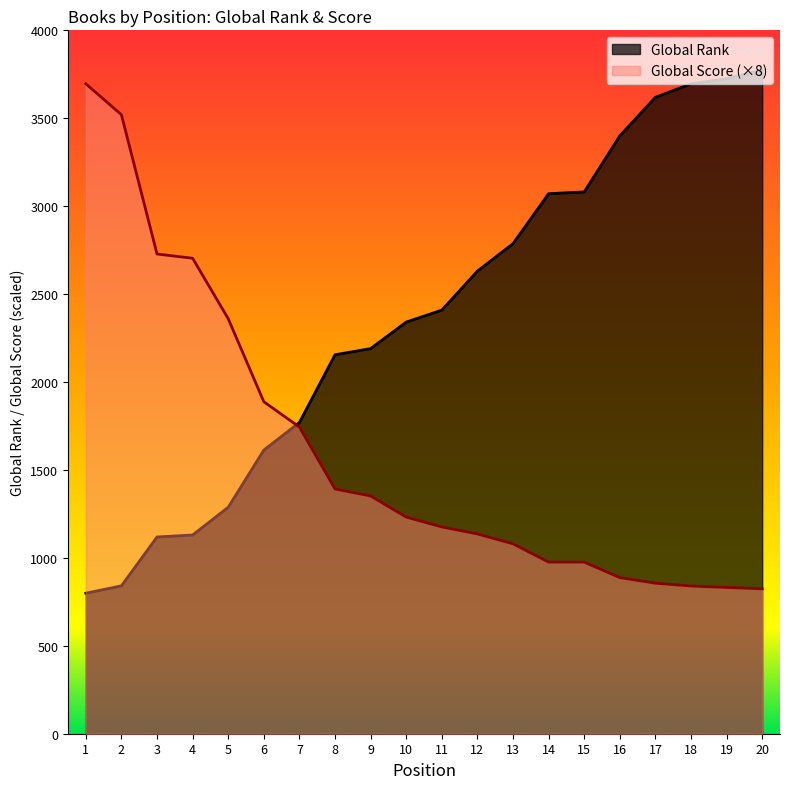

How many lines are shown in the chart?

2